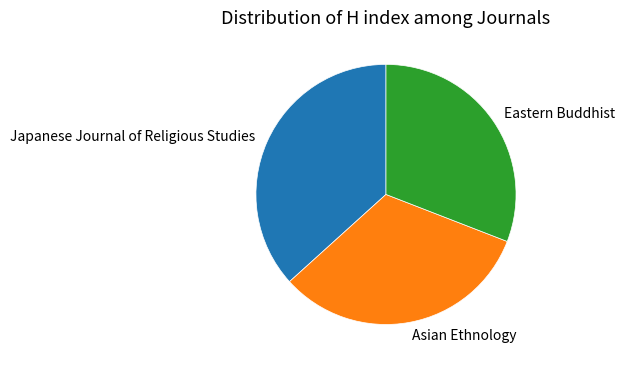

Which slice is the largest?

Japanese Journal of Religious Studies